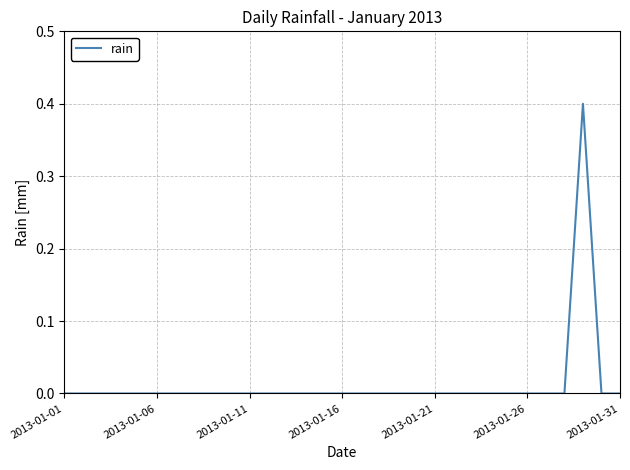

What is the maximum value shown in the chart?

0.4